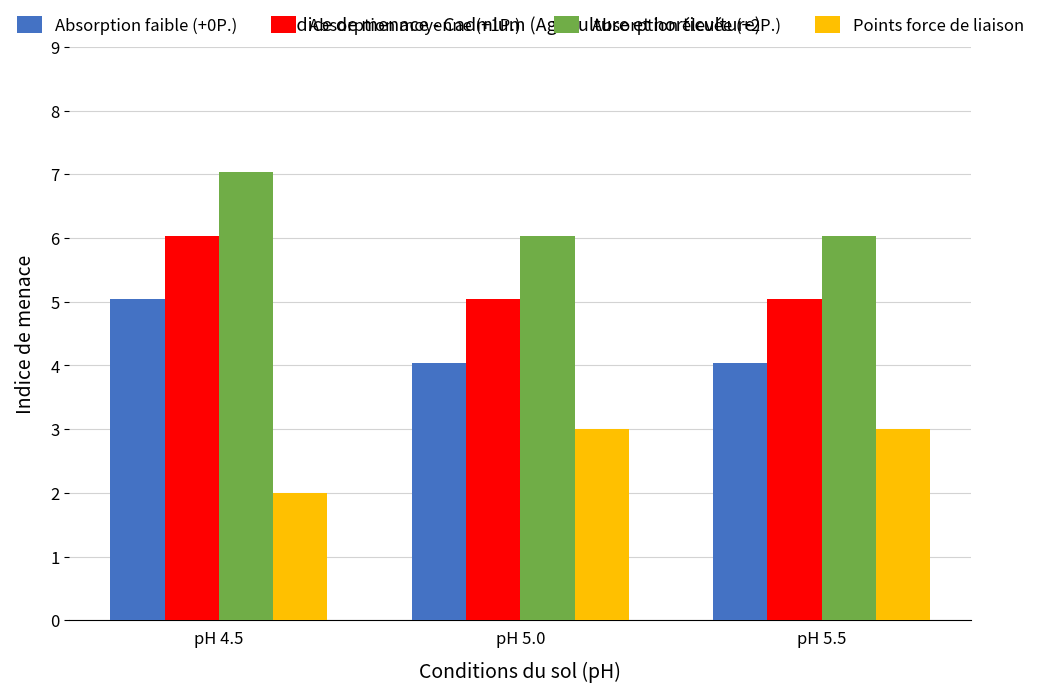

What is the total value across all series at pH 4.5?

20.1